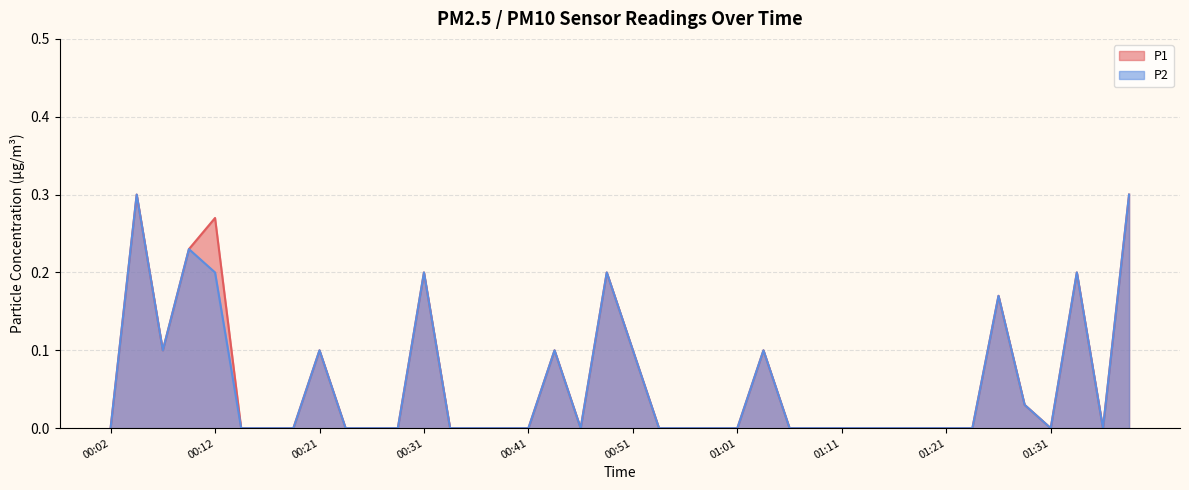

Which category has the highest value in the P2 series?

00:04